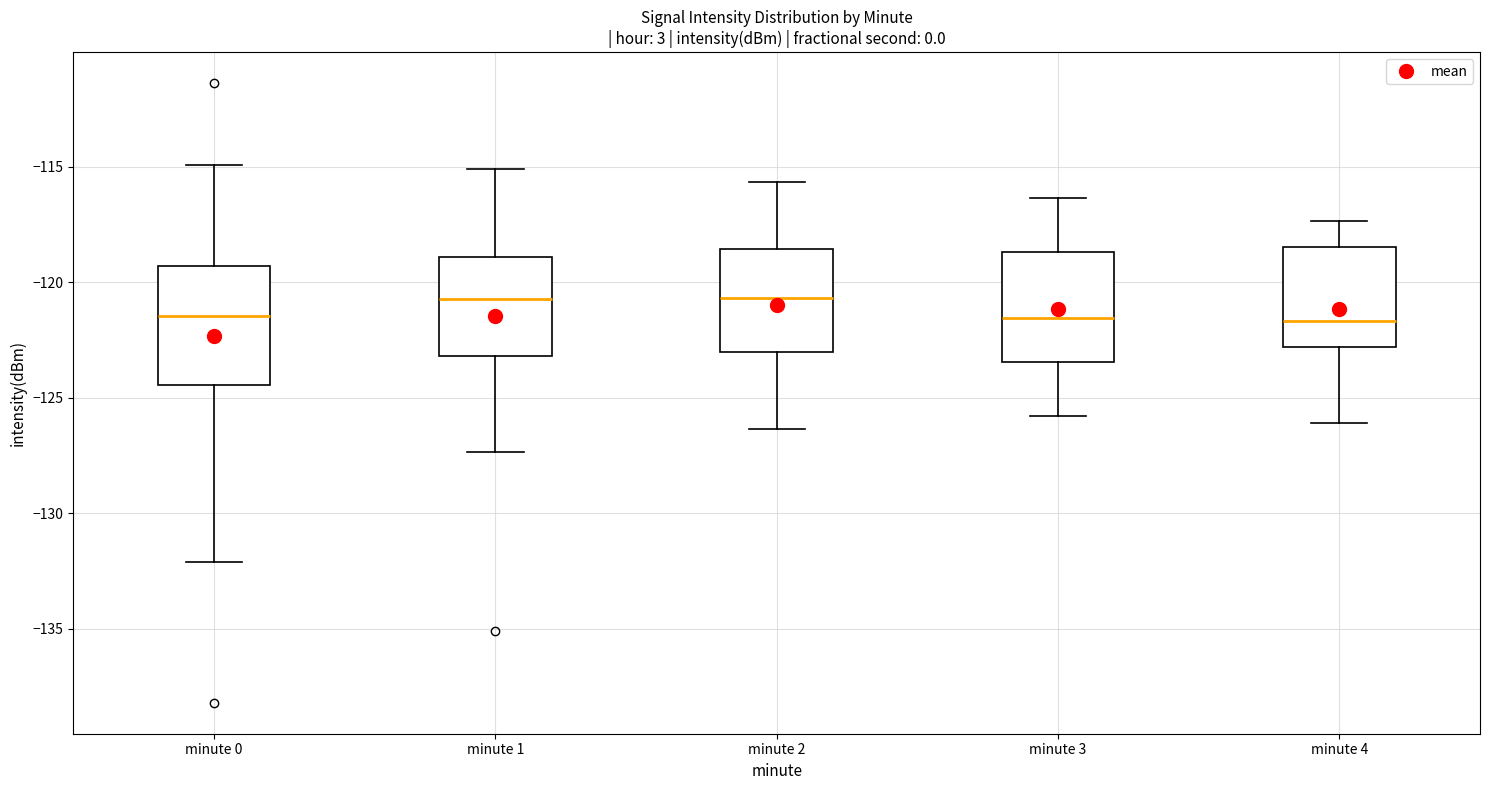

Where does the lower whisker of the box for minute 2 end on the y-axis? The values are not printed on the chart, so give them approximately, as read against the axis.

-126.5